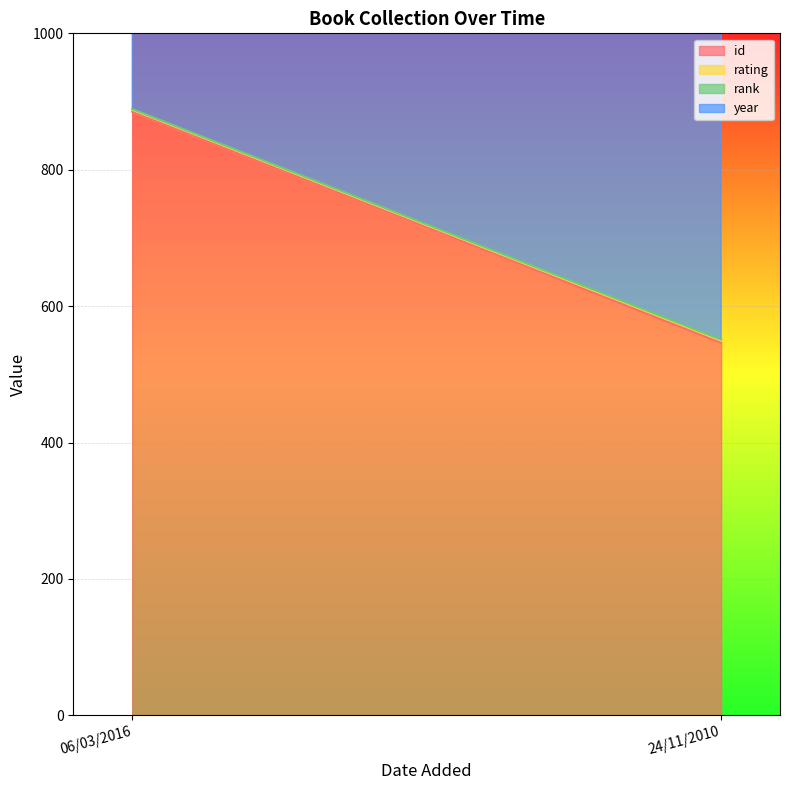

What position from the left is 06/03/2016?

1